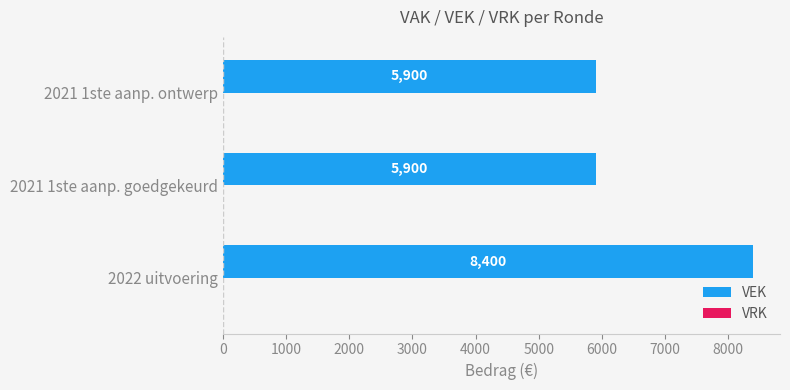

What is the average value?

6733